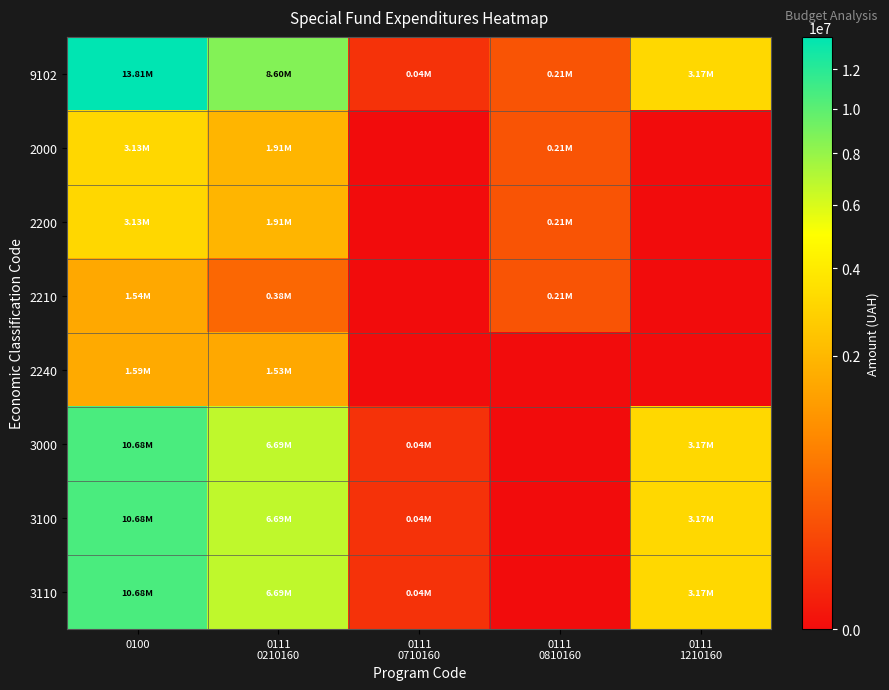

How many distinct data groups are displayed?

8